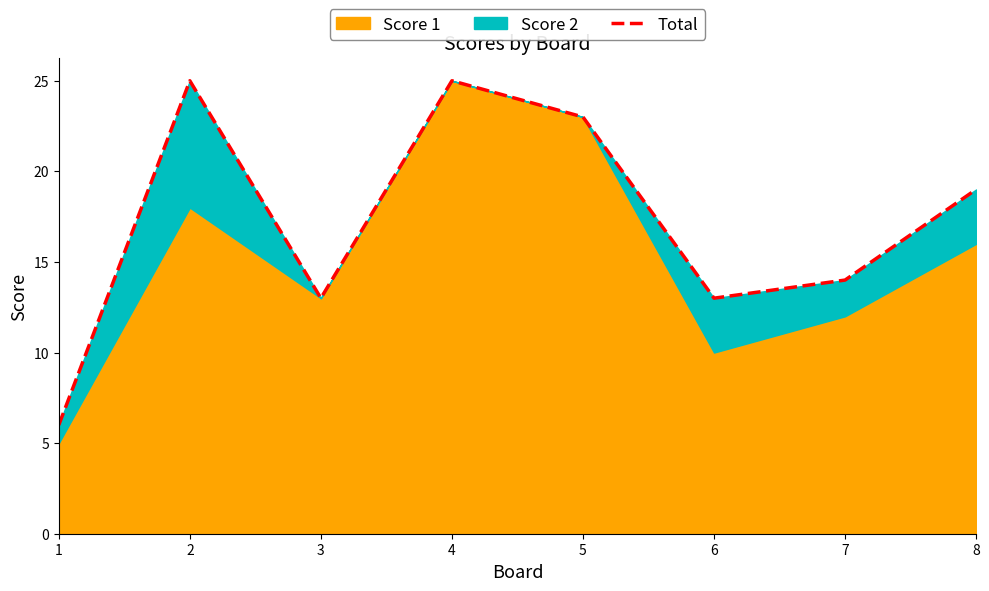

Reading right to left, extract all data points from this chart.

19	14	13	23	25	13	25	6